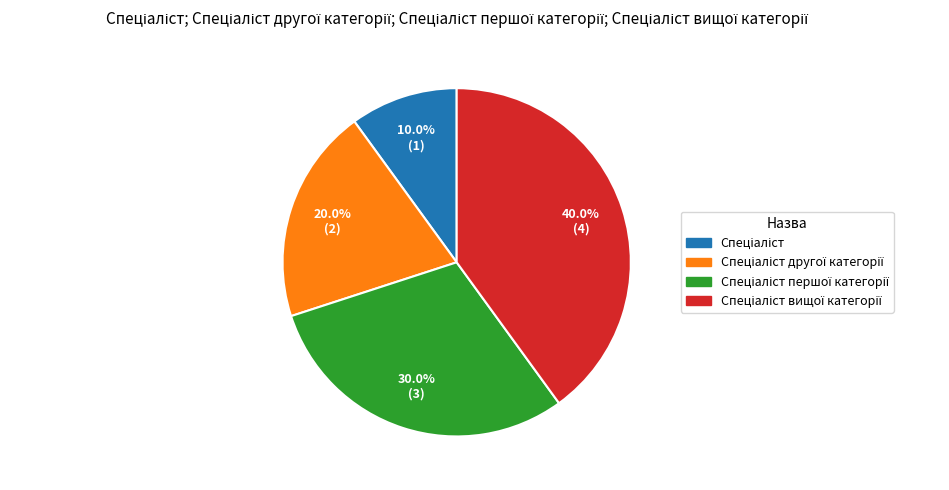

Does any single category account for the majority?

No